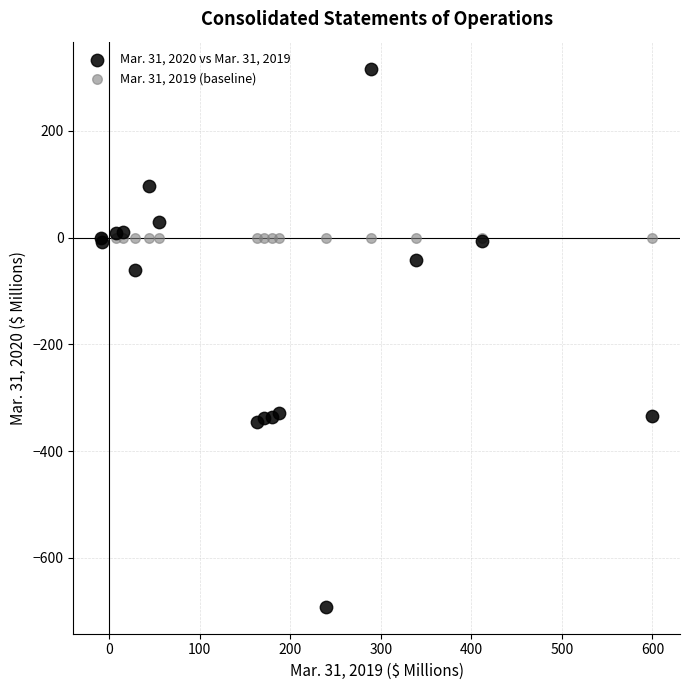

Which series contains the highest Y value?

Mar. 31, 2020 vs Mar. 31, 2019